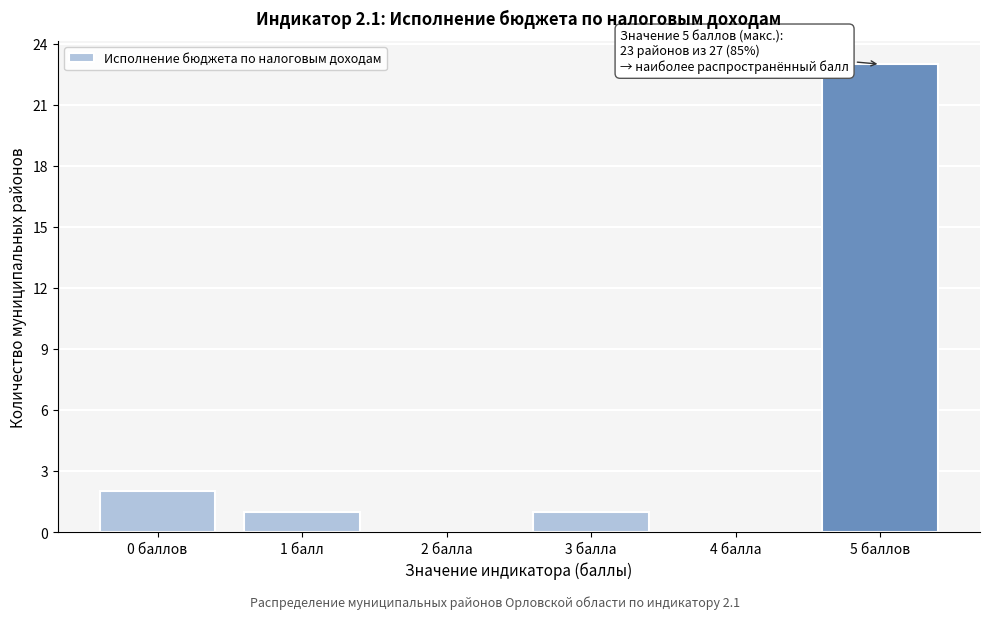

Reading left to right, extract all data points from this chart.

0 баллов=2	1 балл=1	2 балла=0	3 балла=1	4 балла=0	5 баллов=23